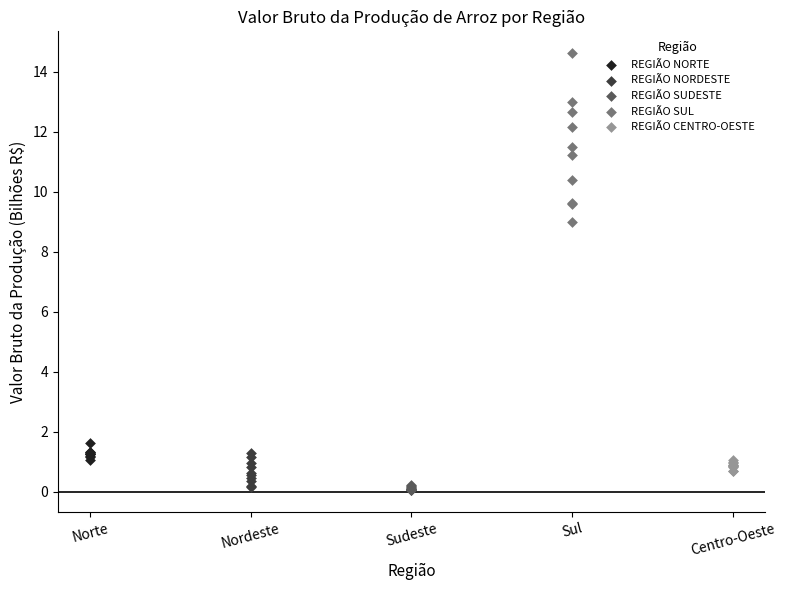

What are all the series names shown in the legend?

REGIÃO NORTE, REGIÃO NORDESTE, REGIÃO SUDESTE, REGIÃO SUL, REGIÃO CENTRO-OESTE